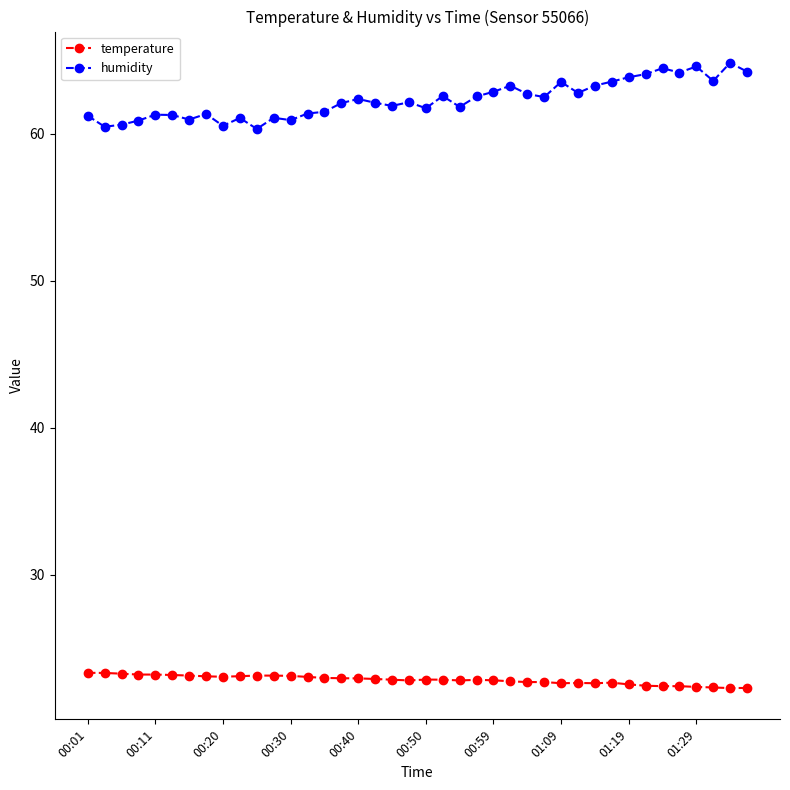

True or false: humidity and temperature intersect in this chart.

False